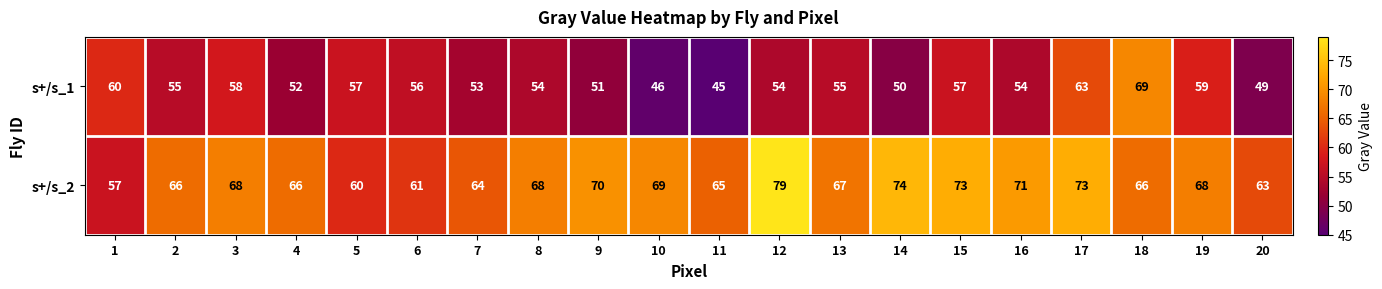

What is the difference between the second highest and minimum values in the s+/s_1 series?

18